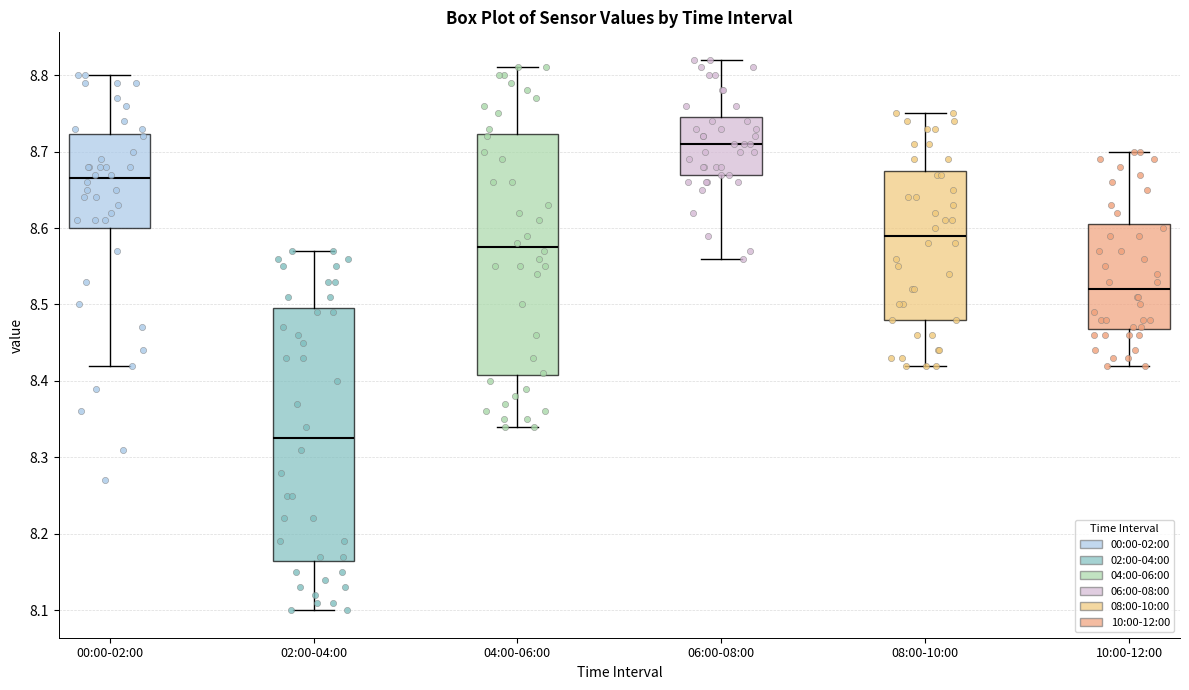

Reading left to right, transcribe this box plot: for each box, give where its median line is, the range the box spans, and where its two whiskers end, as read against the y-axis. The values are not printed on the chart, so give them approximately, as read against the axis.

00:00-02:00: median 8.67, box 8.60 to 8.72, whiskers 8.42 to 8.80
02:00-04:00: median 8.33, box 8.17 to 8.50, whiskers 8.10 to 8.57
04:00-06:00: median 8.58, box 8.41 to 8.72, whiskers 8.34 to 8.81
06:00-08:00: median 8.71, box 8.67 to 8.75, whiskers 8.56 to 8.82
08:00-10:00: median 8.59, box 8.48 to 8.68, whiskers 8.42 to 8.75
10:00-12:00: median 8.52, box 8.47 to 8.61, whiskers 8.42 to 8.70